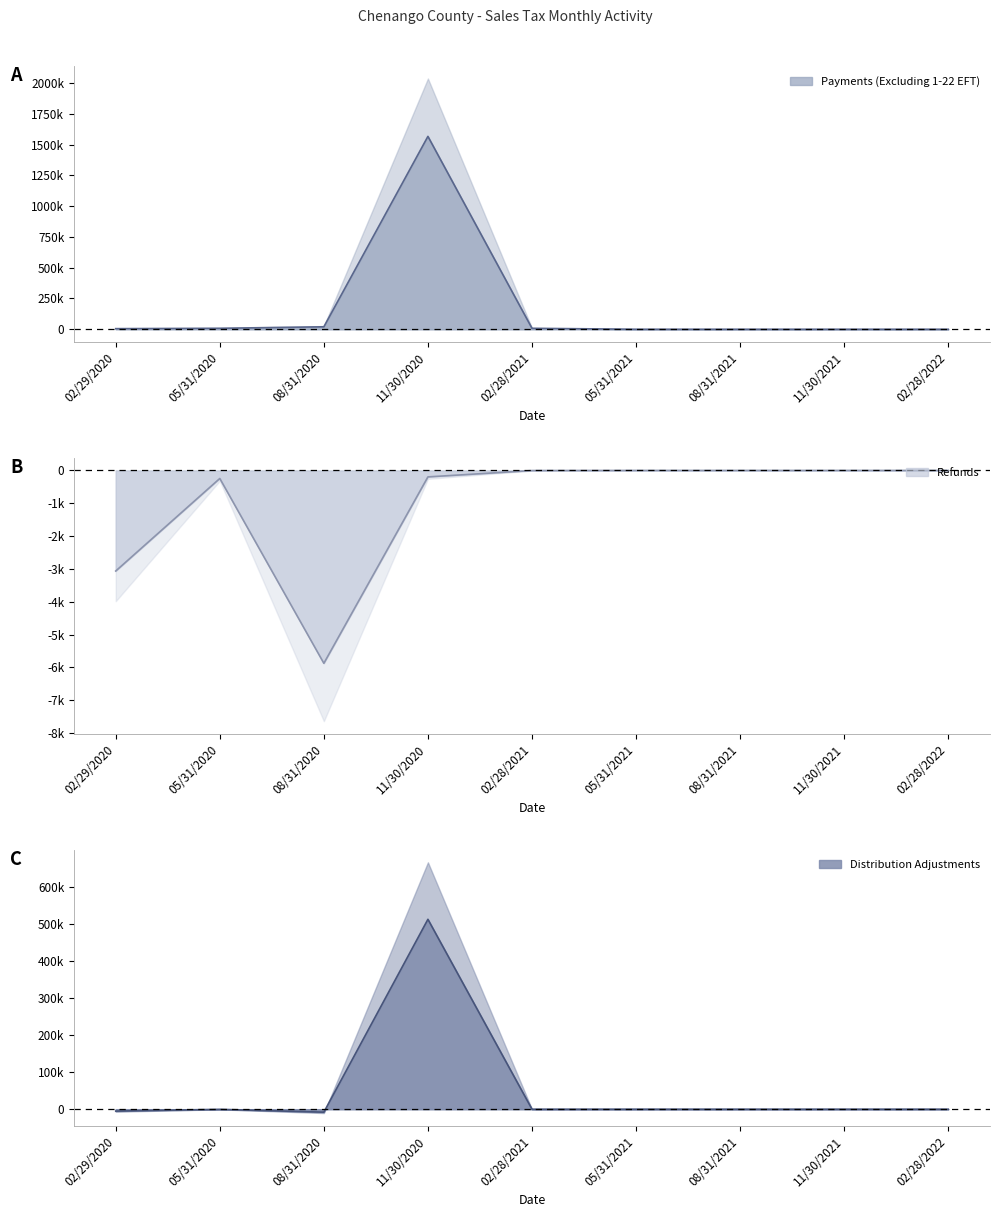

Rank the series by their maximum value, from highest to lowest.

Payments (Excluding 1-22 EFT), Distribution Adjustments, Refunds